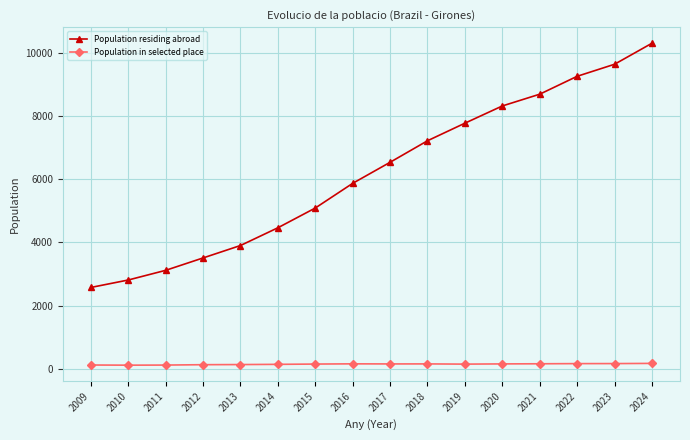

At how many categories does at least one series exceed 6670?

7